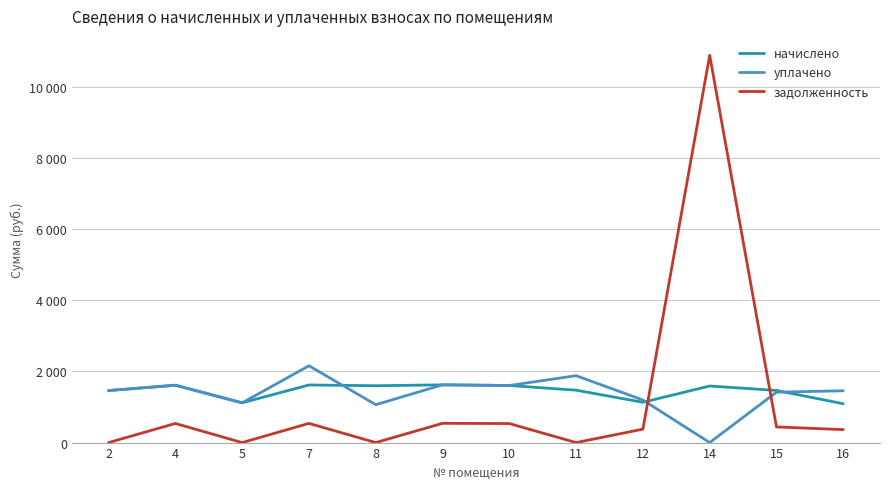

What are all the series names shown in the legend?

начислено, уплачено, задолженность